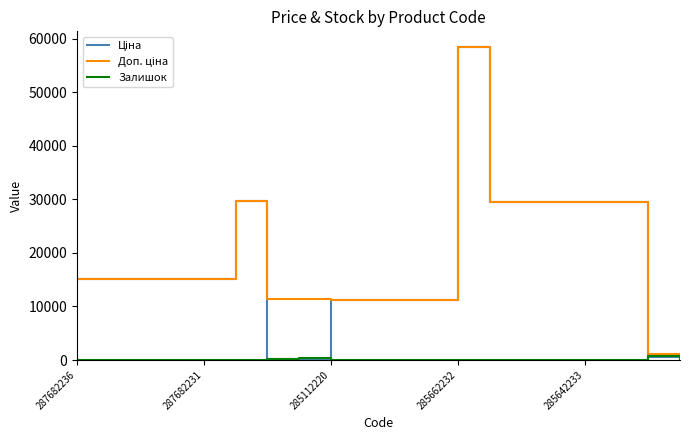

Does the chart display data point markers on the line(s)?

No